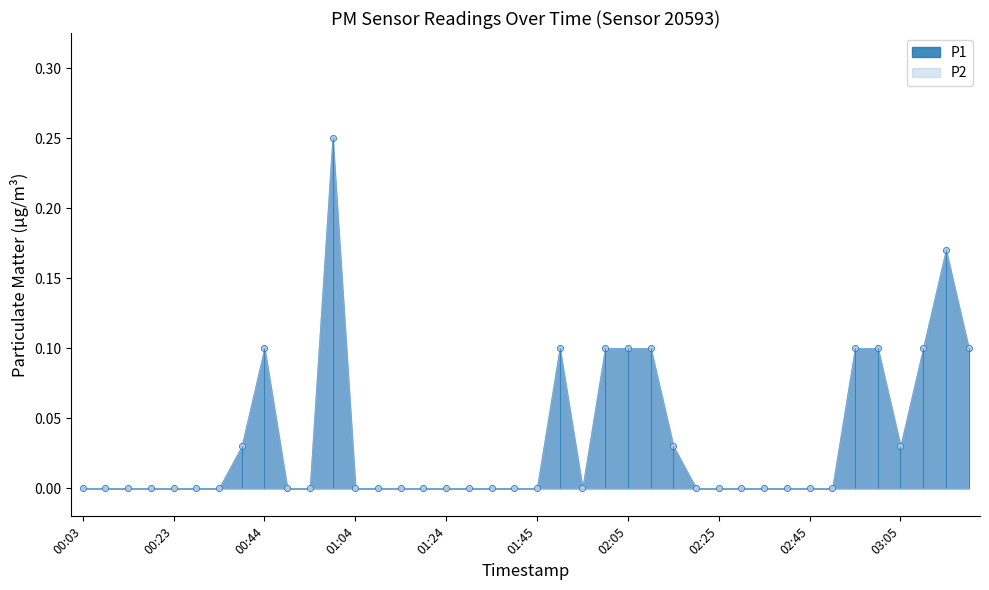

Which has a higher value, 02:55 or 00:18?

02:55